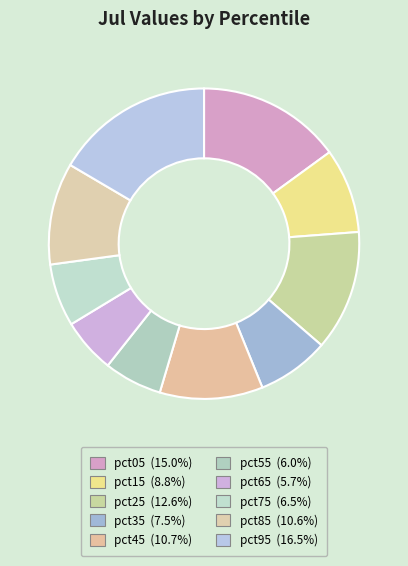

Does any single category account for the majority?

No